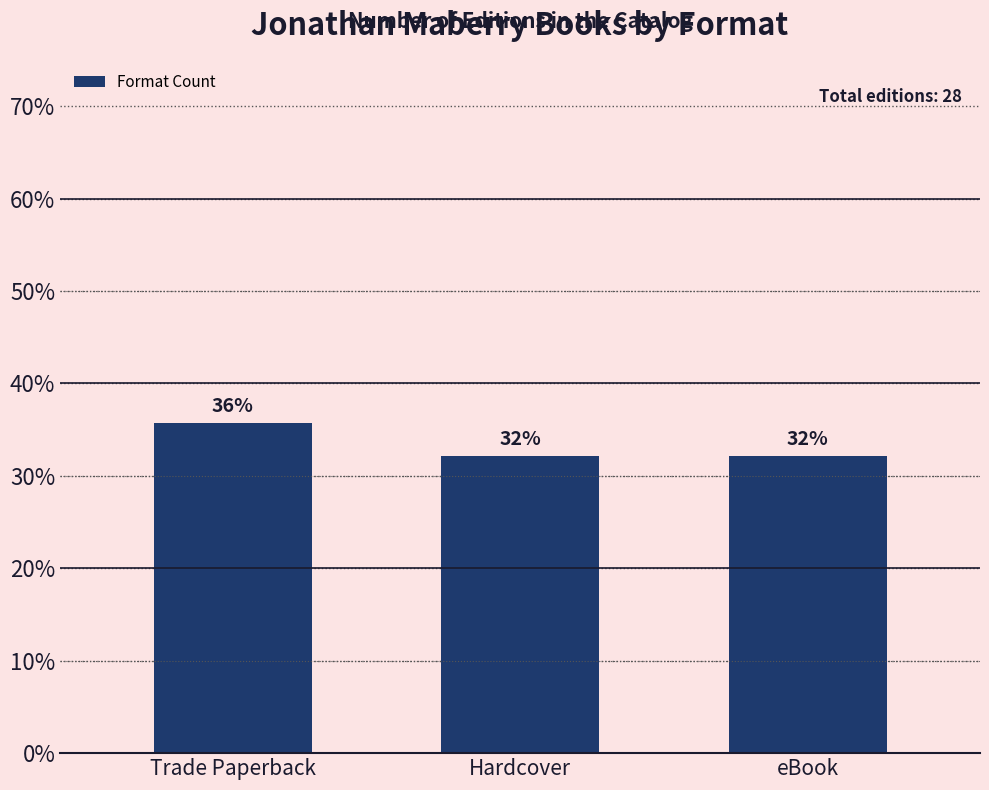

What is the value of the 1st bar from the left?

35.7